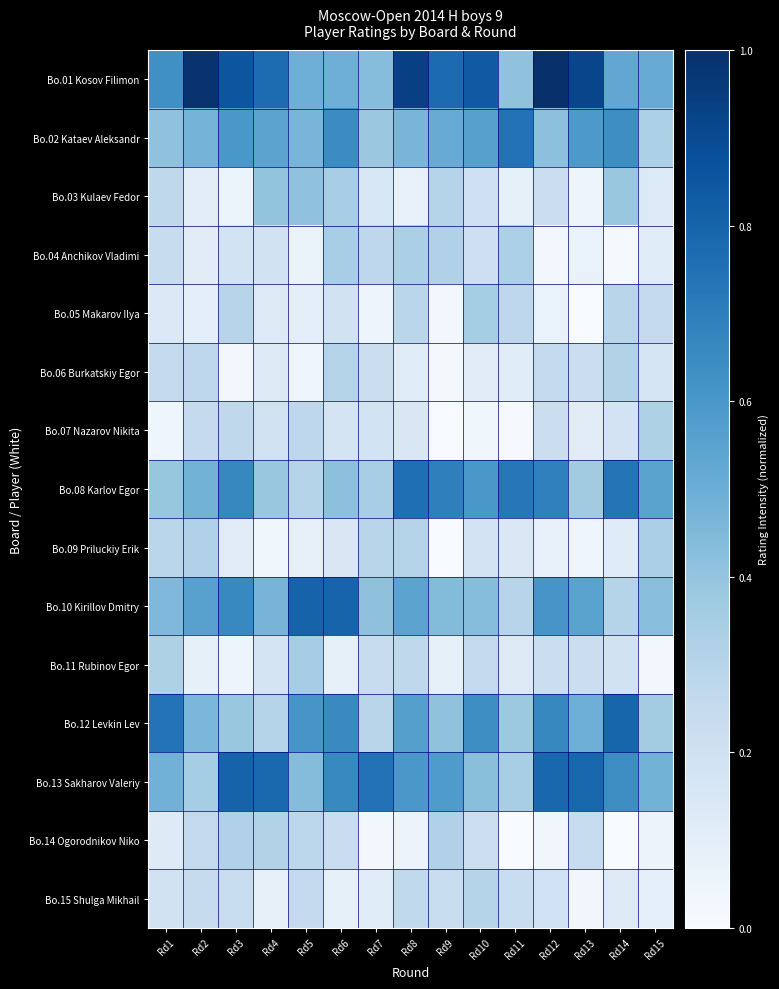

How many series are shown in this chart?

15